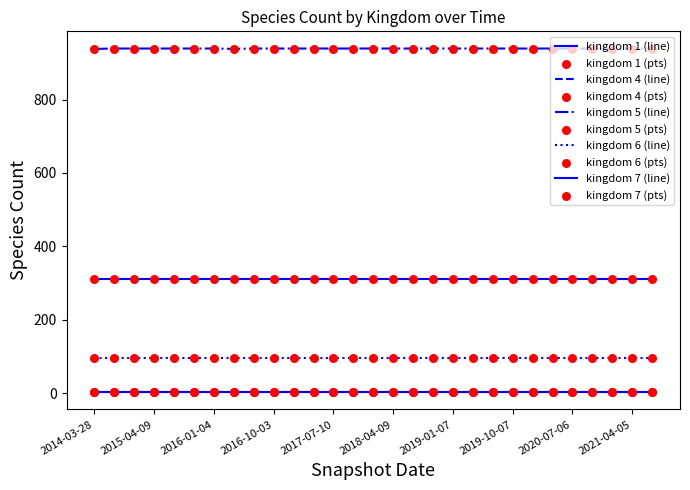

How many lines are shown in the chart?

5